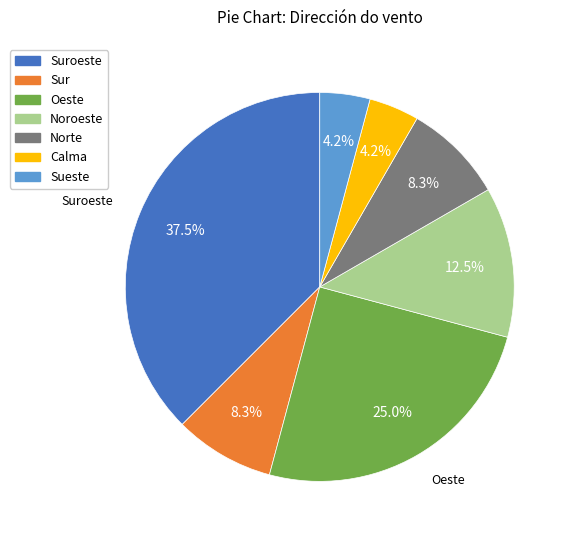

Which category has the biggest portion of the pie?

Suroeste